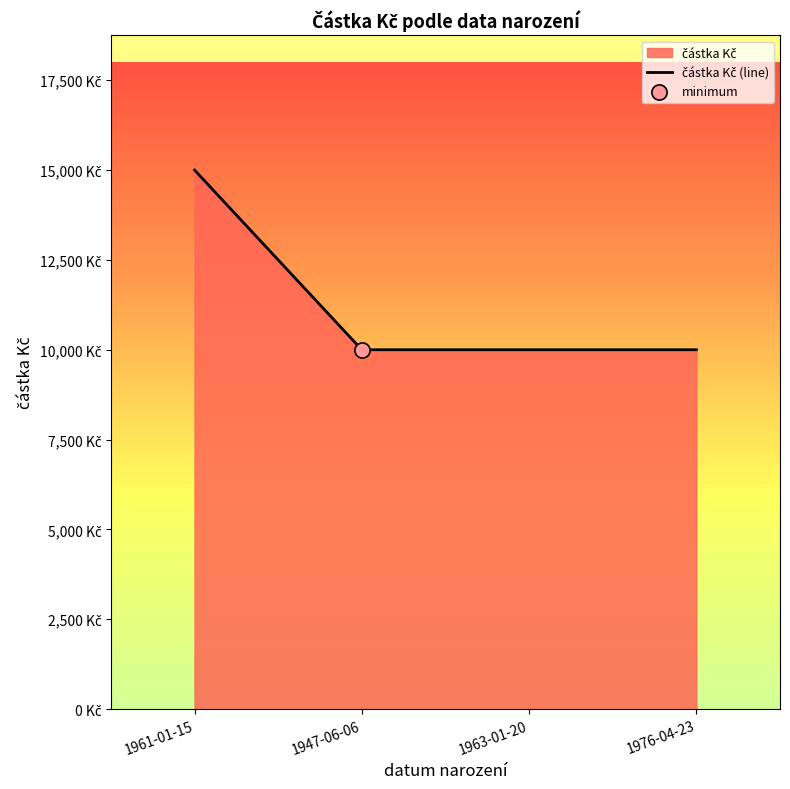

What is the change in value from 1961-01-15 to 1947-06-06?

-5000